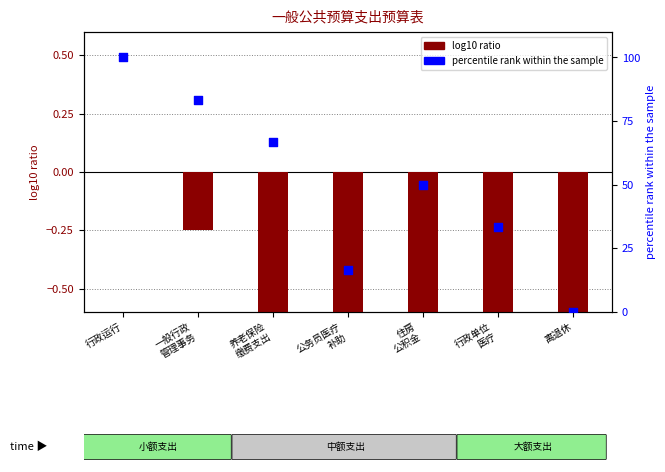

At which category is the sum across all series the highest?

行政运行